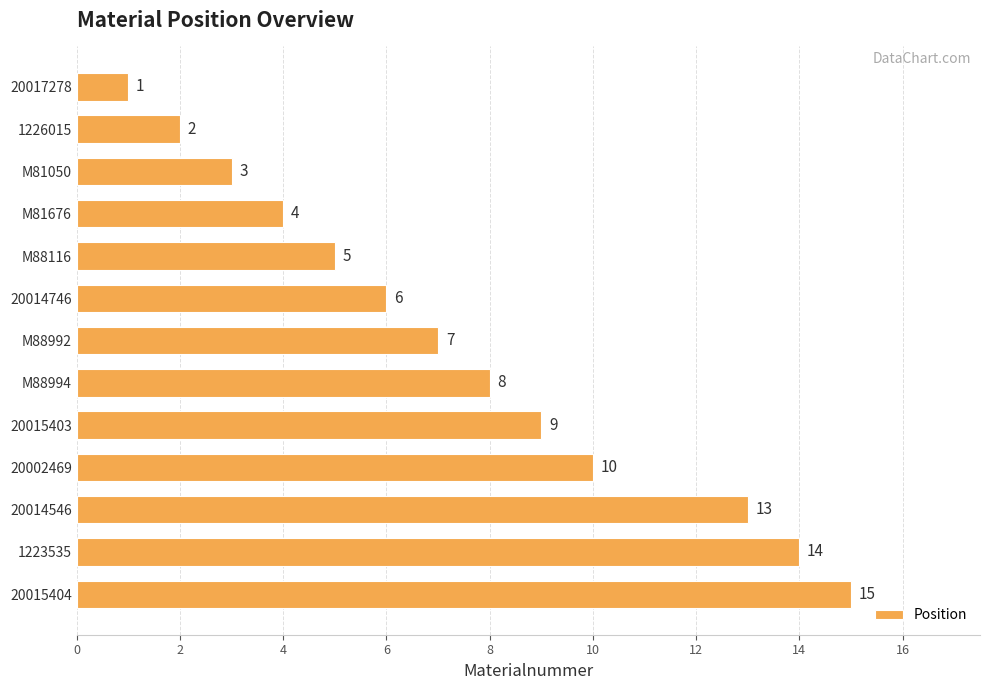

Are the bars grouped side by side (vs. stacked)?

No